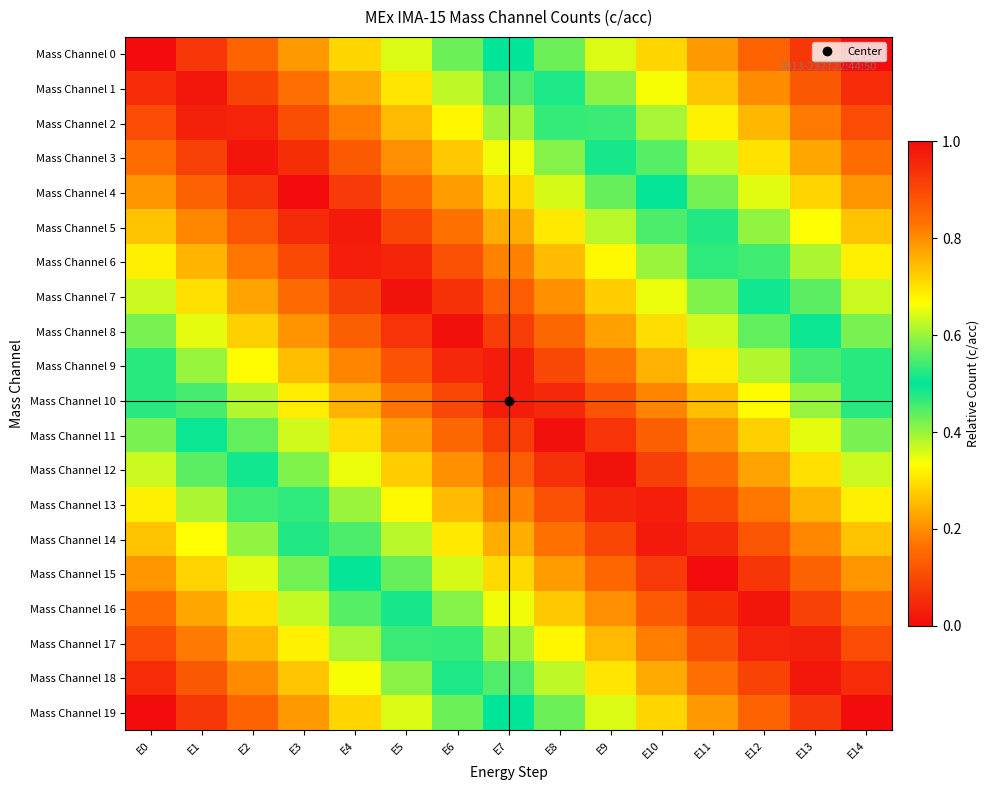

Reading left to right, transcribe all the data shown in this chart.

Mass Channel 0: E0=1.0	E1=0.9	E2=0.9	E3=0.8	E4=0.7	E5=0.6	E6=0.6	E7=0.5	E8=0.4	E9=0.4	E10=0.3	E11=0.2	E12=0.1	E13=0.1	E14=0.0
Mass Channel 1: E0=0.9	E1=1.0	E2=0.9	E3=0.8	E4=0.8	E5=0.7	E6=0.6	E7=0.6	E8=0.5	E9=0.4	E10=0.3	E11=0.3	E12=0.2	E13=0.1	E14=0.1
Mass Channel 2: E0=0.9	E1=1.0	E2=1.0	E3=0.9	E4=0.8	E5=0.7	E6=0.7	E7=0.6	E8=0.5	E9=0.5	E10=0.4	E11=0.3	E12=0.2	E13=0.2	E14=0.1
Mass Channel 3: E0=0.8	E1=0.9	E2=1.0	E3=0.9	E4=0.9	E5=0.8	E6=0.7	E7=0.7	E8=0.6	E9=0.5	E10=0.4	E11=0.4	E12=0.3	E13=0.2	E14=0.2
Mass Channel 4: E0=0.8	E1=0.9	E2=0.9	E3=1.0	E4=0.9	E5=0.9	E6=0.8	E7=0.7	E8=0.6	E9=0.6	E10=0.5	E11=0.4	E12=0.4	E13=0.3	E14=0.2
Mass Channel 5: E0=0.7	E1=0.8	E2=0.9	E3=1.0	E4=1.0	E5=0.9	E6=0.8	E7=0.8	E8=0.7	E9=0.6	E10=0.5	E11=0.5	E12=0.4	E13=0.3	E14=0.3
Mass Channel 6: E0=0.7	E1=0.8	E2=0.8	E3=0.9	E4=1.0	E5=1.0	E6=0.9	E7=0.8	E8=0.7	E9=0.7	E10=0.6	E11=0.5	E12=0.5	E13=0.4	E14=0.3
Mass Channel 7: E0=0.6	E1=0.7	E2=0.8	E3=0.8	E4=0.9	E5=1.0	E6=0.9	E7=0.9	E8=0.8	E9=0.7	E10=0.7	E11=0.6	E12=0.5	E13=0.4	E14=0.4
Mass Channel 8: E0=0.6	E1=0.7	E2=0.7	E3=0.8	E4=0.9	E5=0.9	E6=1.0	E7=0.9	E8=0.8	E9=0.8	E10=0.7	E11=0.6	E12=0.6	E13=0.5	E14=0.4
Mass Channel 9: E0=0.5	E1=0.6	E2=0.7	E3=0.7	E4=0.8	E5=0.9	E6=1.0	E7=1.0	E8=0.9	E9=0.8	E10=0.8	E11=0.7	E12=0.6	E13=0.5	E14=0.5
Mass Channel 10: E0=0.5	E1=0.5	E2=0.6	E3=0.7	E4=0.8	E5=0.8	E6=0.9	E7=1.0	E8=1.0	E9=0.9	E10=0.8	E11=0.7	E12=0.7	E13=0.6	E14=0.5
Mass Channel 11: E0=0.4	E1=0.5	E2=0.6	E3=0.6	E4=0.7	E5=0.8	E6=0.8	E7=0.9	E8=1.0	E9=0.9	E10=0.9	E11=0.8	E12=0.7	E13=0.7	E14=0.6
Mass Channel 12: E0=0.4	E1=0.4	E2=0.5	E3=0.6	E4=0.7	E5=0.7	E6=0.8	E7=0.9	E8=0.9	E9=1.0	E10=0.9	E11=0.8	E12=0.8	E13=0.7	E14=0.6
Mass Channel 13: E0=0.3	E1=0.4	E2=0.5	E3=0.5	E4=0.6	E5=0.7	E6=0.7	E7=0.8	E8=0.9	E9=1.0	E10=1.0	E11=0.9	E12=0.8	E13=0.8	E14=0.7
Mass Channel 14: E0=0.3	E1=0.3	E2=0.4	E3=0.5	E4=0.5	E5=0.6	E6=0.7	E7=0.8	E8=0.8	E9=0.9	E10=1.0	E11=1.0	E12=0.9	E13=0.8	E14=0.7
Mass Channel 15: E0=0.2	E1=0.3	E2=0.4	E3=0.4	E4=0.5	E5=0.6	E6=0.6	E7=0.7	E8=0.8	E9=0.9	E10=0.9	E11=1.0	E12=0.9	E13=0.9	E14=0.8
Mass Channel 16: E0=0.2	E1=0.2	E2=0.3	E3=0.4	E4=0.4	E5=0.5	E6=0.6	E7=0.7	E8=0.7	E9=0.8	E10=0.9	E11=0.9	E12=1.0	E13=0.9	E14=0.8
Mass Channel 17: E0=0.1	E1=0.2	E2=0.2	E3=0.3	E4=0.4	E5=0.5	E6=0.5	E7=0.6	E8=0.7	E9=0.7	E10=0.8	E11=0.9	E12=1.0	E13=1.0	E14=0.9
Mass Channel 18: E0=0.1	E1=0.1	E2=0.2	E3=0.3	E4=0.3	E5=0.4	E6=0.5	E7=0.6	E8=0.6	E9=0.7	E10=0.8	E11=0.8	E12=0.9	E13=1.0	E14=0.9
Mass Channel 19: E0=0.0	E1=0.1	E2=0.1	E3=0.2	E4=0.3	E5=0.4	E6=0.4	E7=0.5	E8=0.6	E9=0.6	E10=0.7	E11=0.8	E12=0.9	E13=0.9	E14=1.0